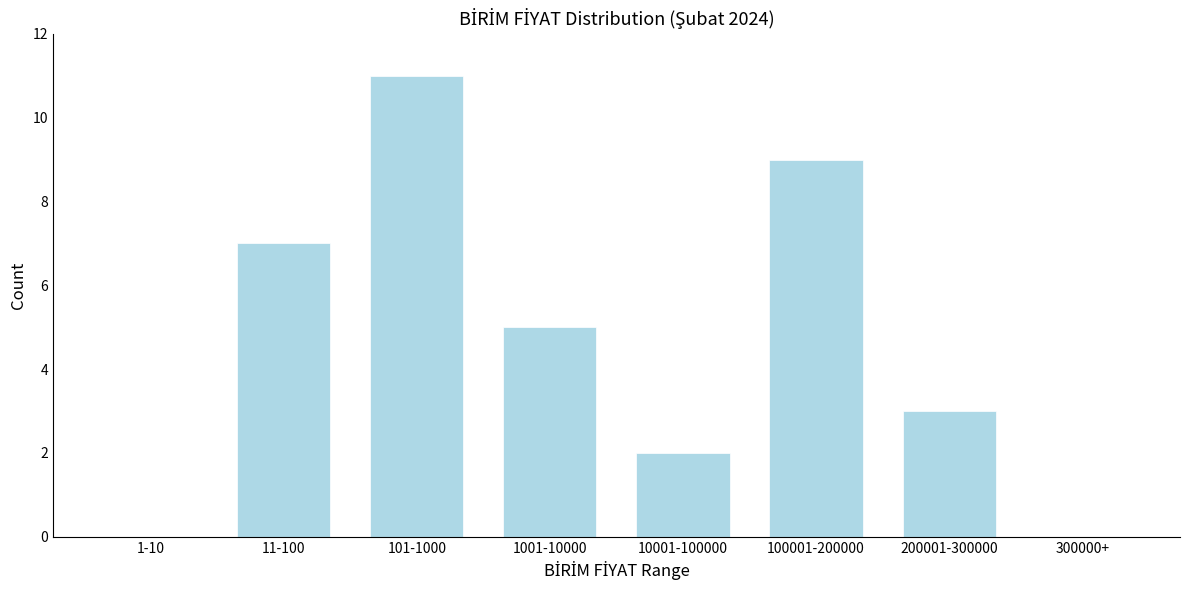

Reading left to right, what are all the values shown in this chart?

1-10=0	11-100=7	101-1000=11	1001-10000=5	10001-100000=2	100001-200000=9	200001-300000=3	300000+=0